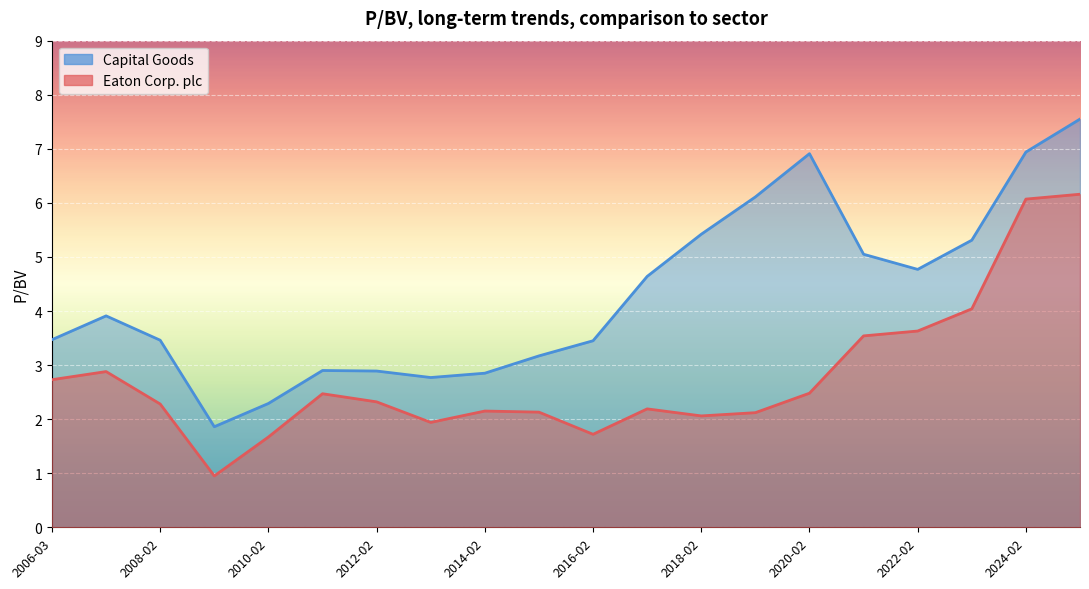

What is the difference between the maximum and minimum values in the Capital Goods series?

5.7